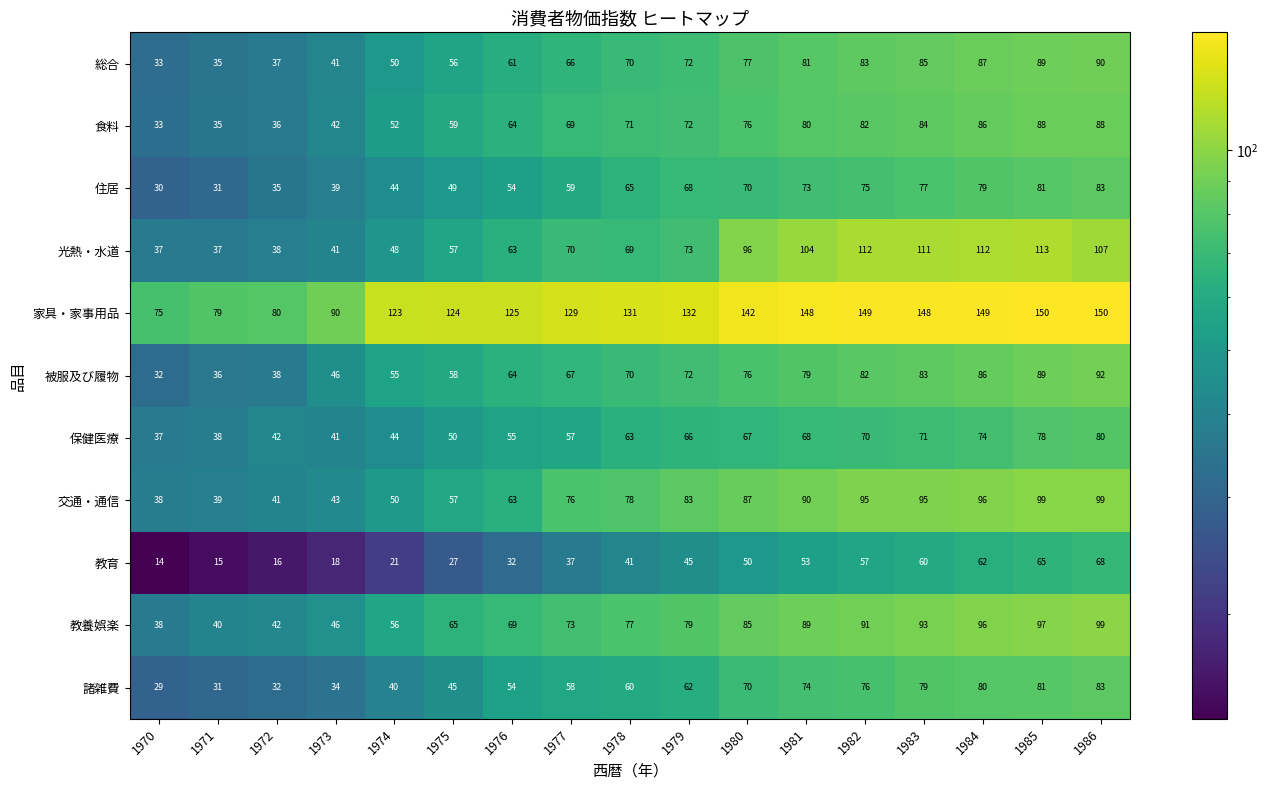

What is the difference between the second highest and minimum values in the 諸雑費 series?

52